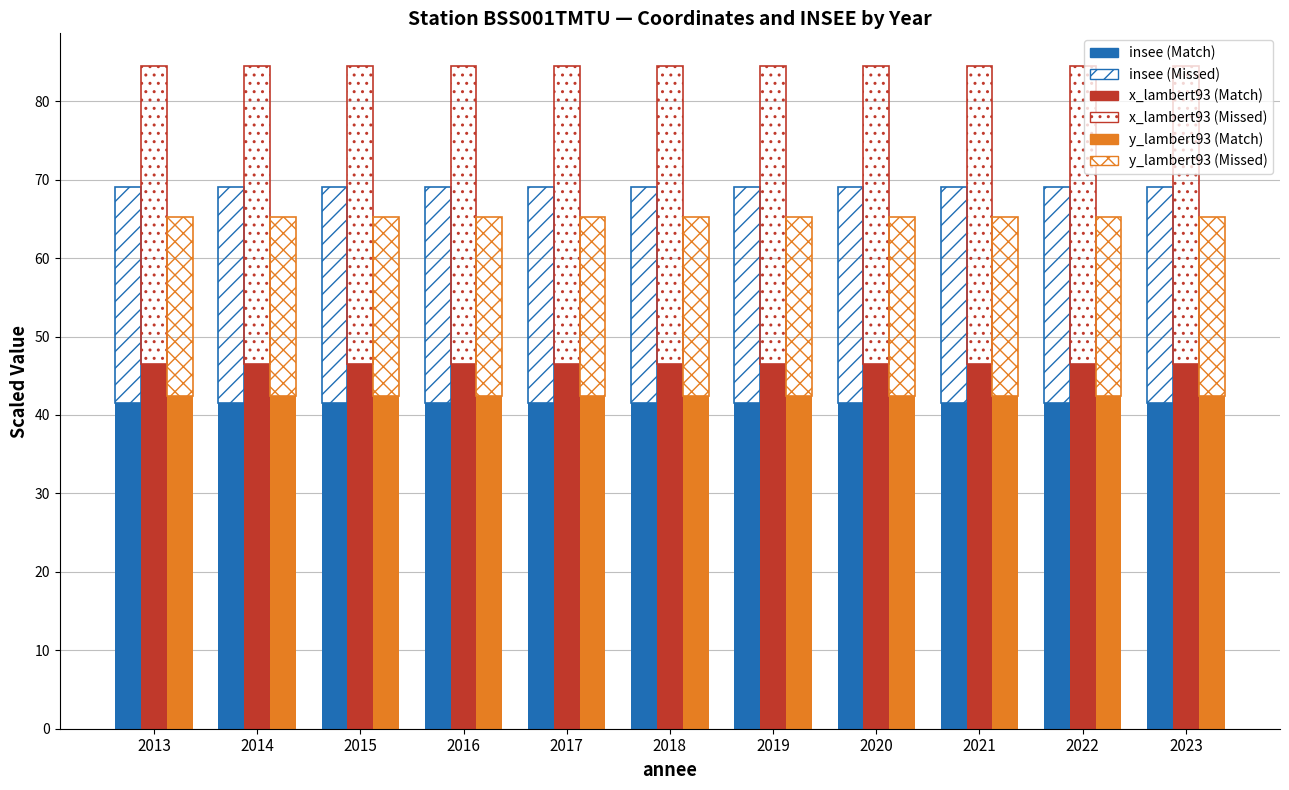

At which category is the sum across all series the highest?

2013